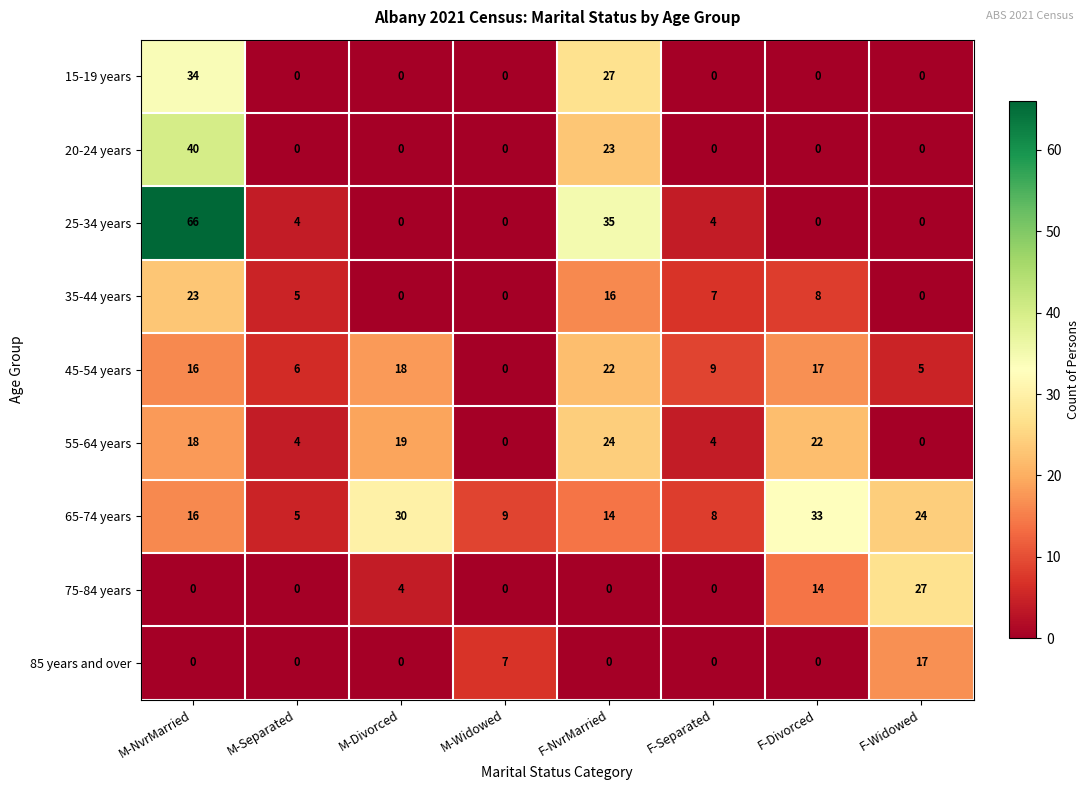

What is the lowest value of the 65-74 years series?

5